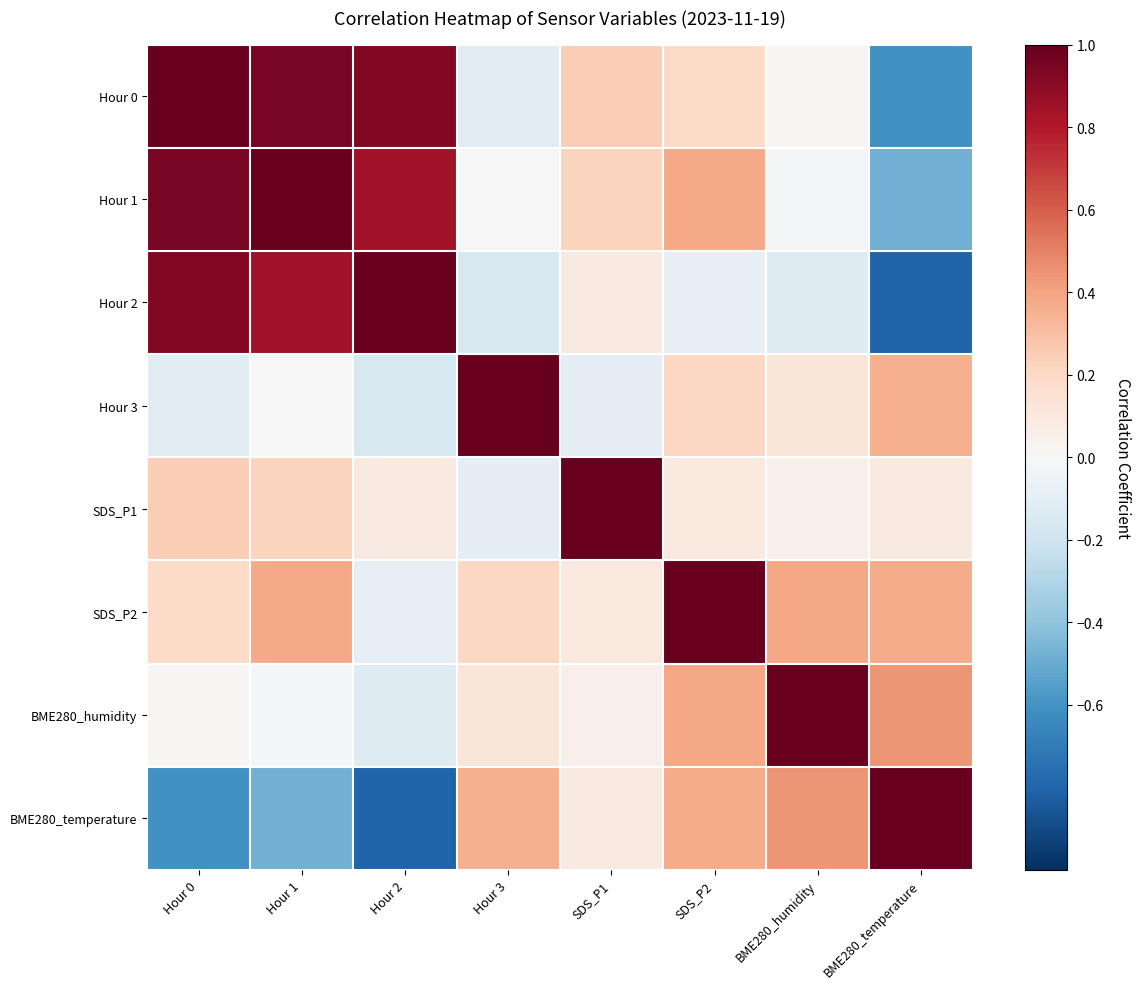

What is the spread (max minus min) of values at Hour 2?

1.8